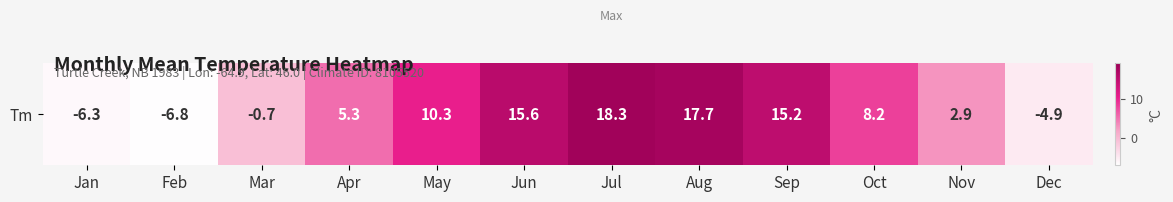

Reading left to right, transcribe all the data shown in this chart.

Jan=-6.3	Feb=-6.8	Mar=-0.7	Apr=5.3	May=10.3	Jun=15.6	Jul=18.3	Aug=17.7	Sep=15.2	Oct=8.2	Nov=2.9	Dec=-4.9